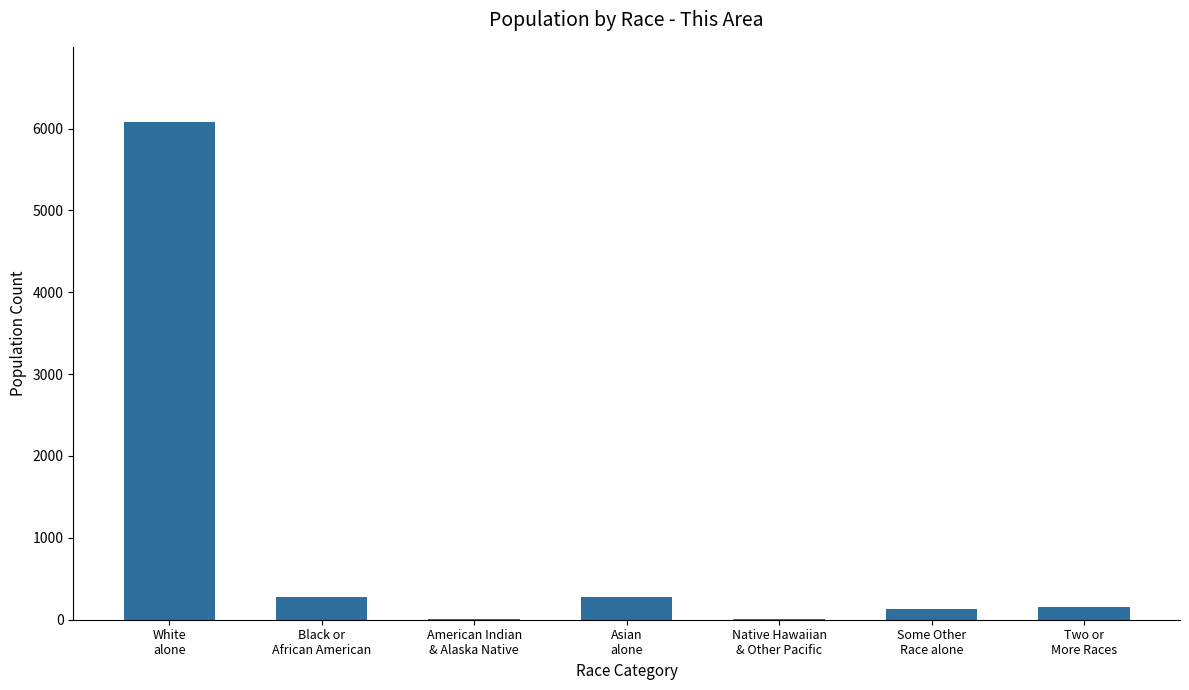

What is the greatest value displayed?

6085